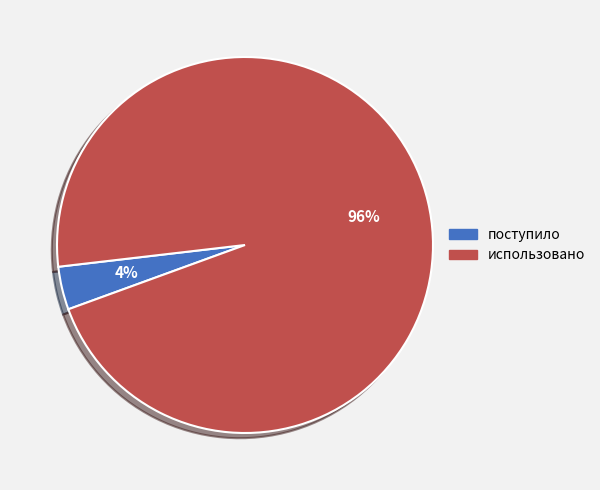

What is the largest slice in the pie chart?

использовано